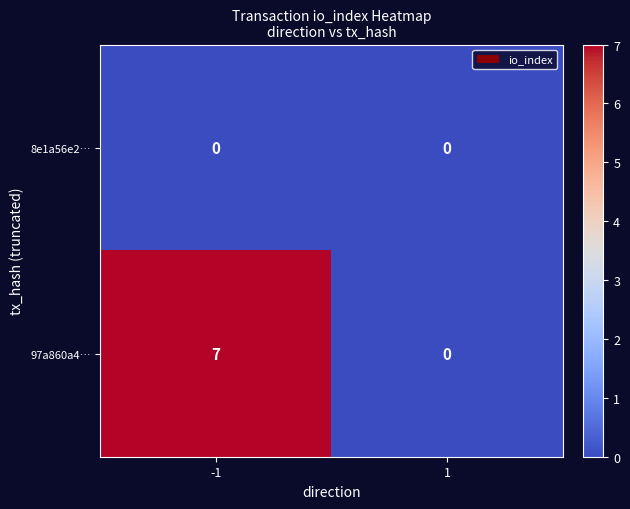

Reading right to left, extract all data points from this chart.

8e1a56e2…: 0	0
97a860a4…: 0	7